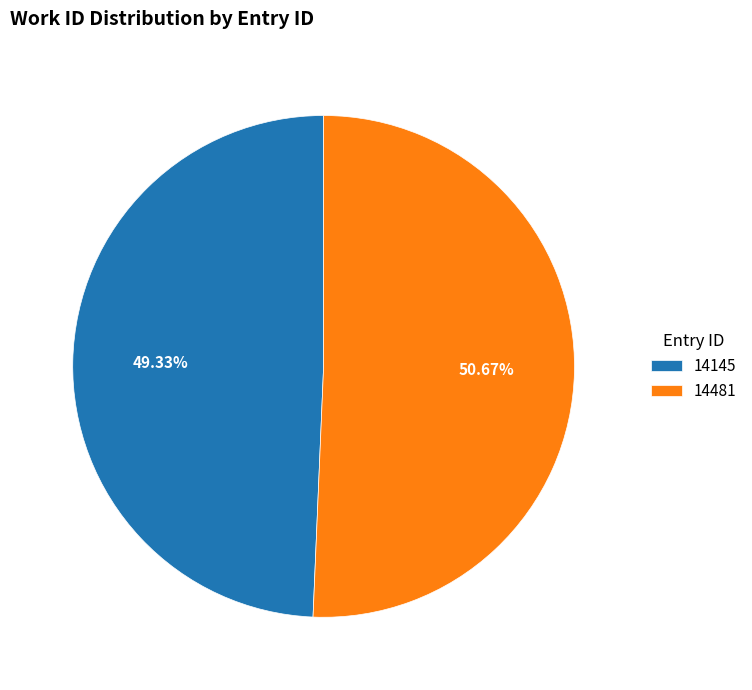

True or false: 14481 accounts for 37% of the total.

False